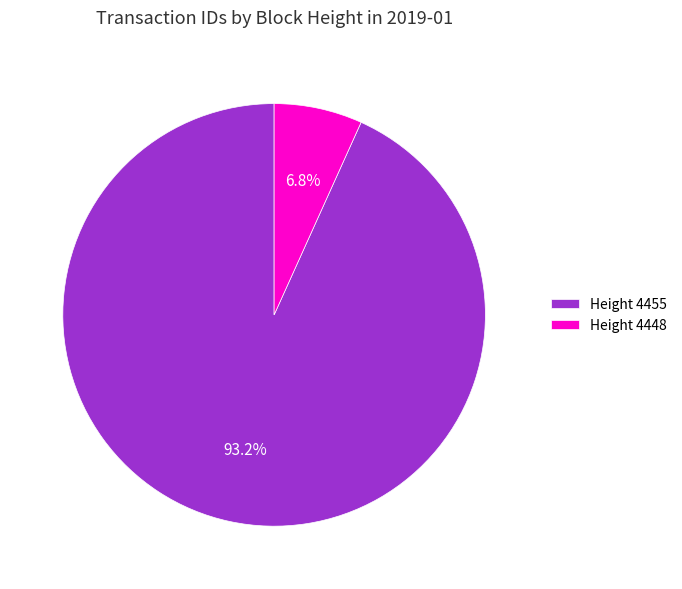

Which has a higher value, Height 4448 or Height 4455?

Height 4455